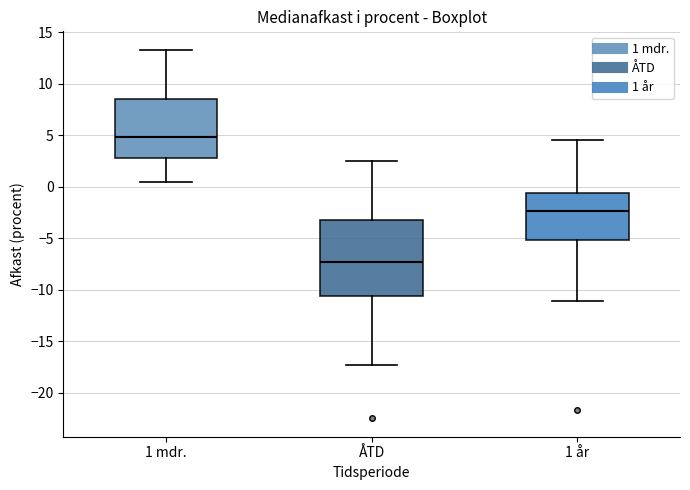

Reading left to right, transcribe this box plot: for each box, give where its median line is, the range the box spans, and where its two whiskers end, as read against the y-axis. The values are not printed on the chart, so give them approximately, as read against the axis.

1 mdr.: median 5.0, box 3.0 to 8.5, whiskers 0.5 to 13.5
ÅTD: median -7.5, box -10.5 to -3.0, whiskers -17.5 to 2.5
1 år: median -2.5, box -5.0 to -0.5, whiskers -11.0 to 4.5